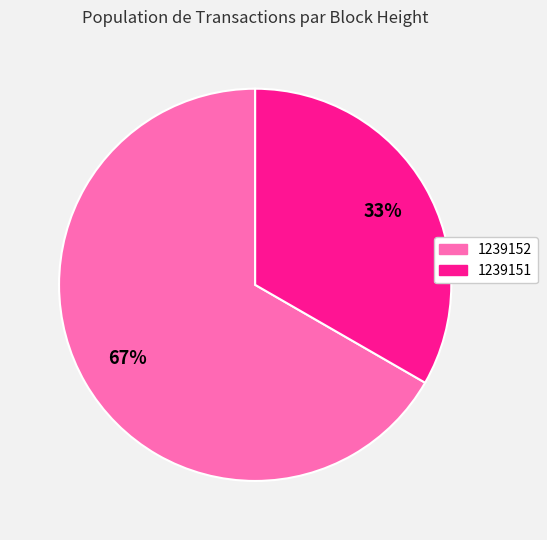

To the nearest percent, what is the combined percentage of 1239152 and 1239151?

100%